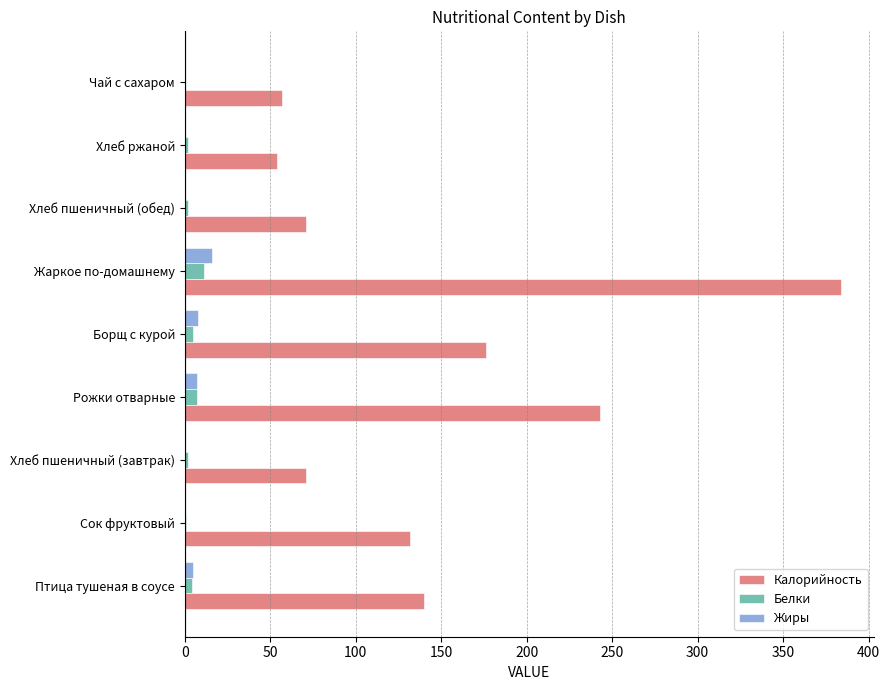

Is it true that Жиры equals 0 at Сок фруктовый?

True